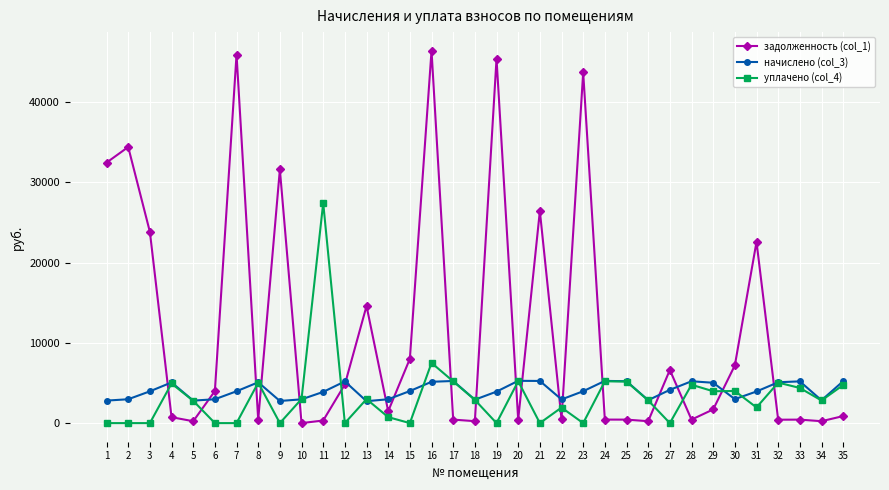

Where is задолженность (col_1) nearest to the value 23187?

31